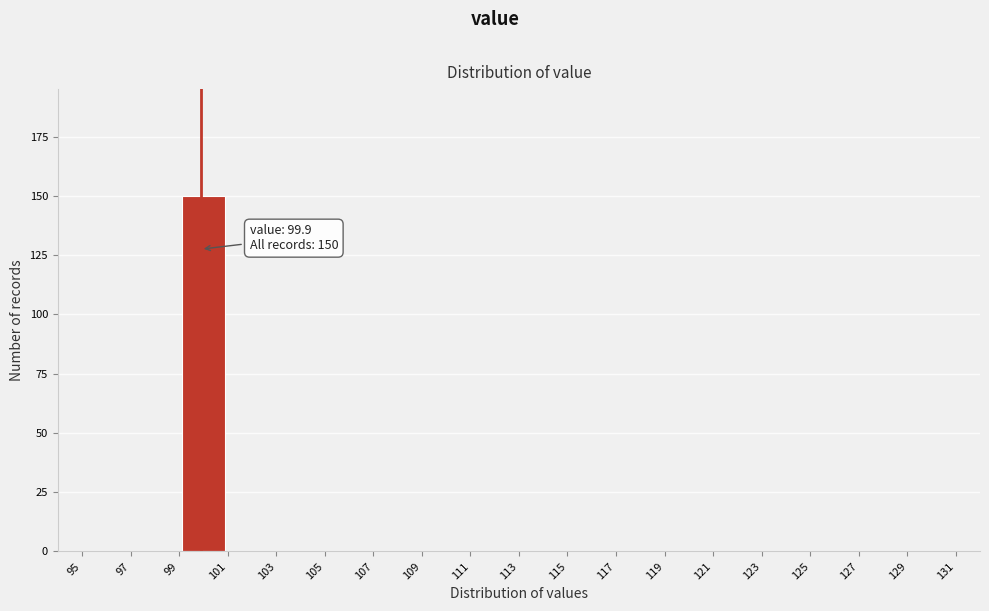

Over which range of the x-axis is the bar tallest?

99 to 101